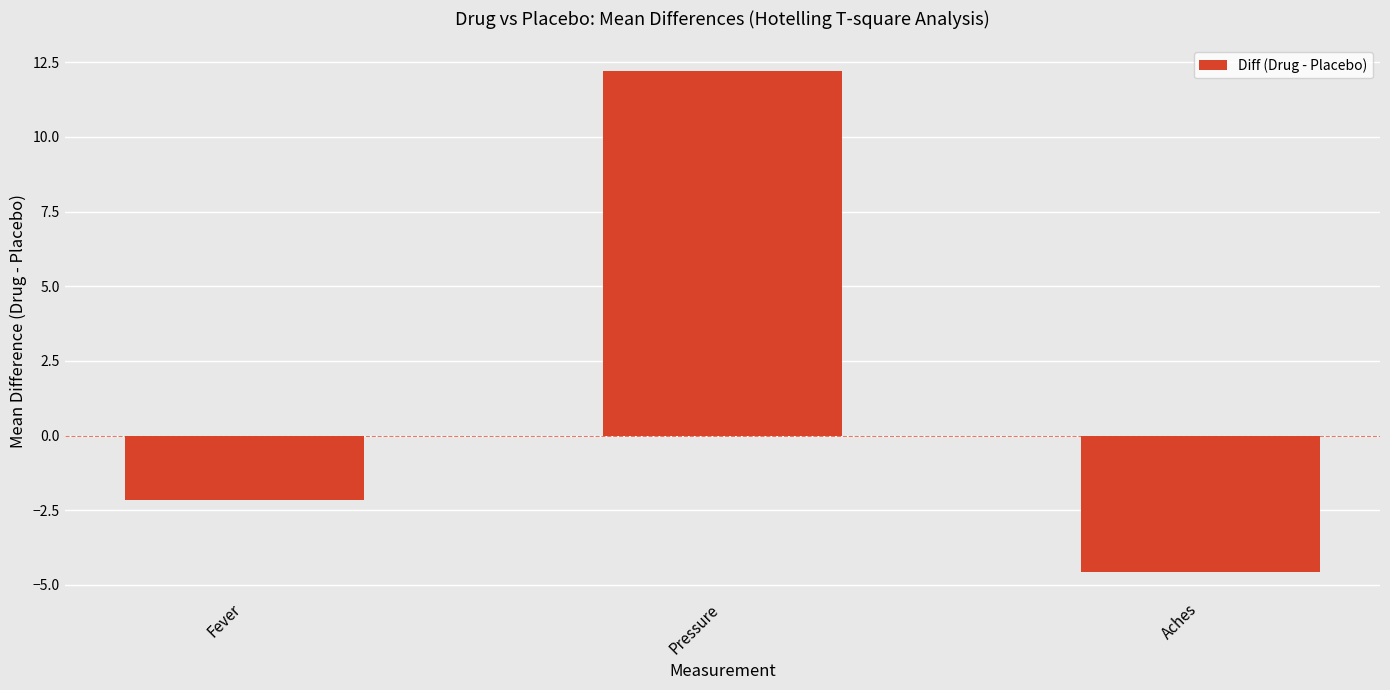

Reading left to right, extract all data points from this chart.

-2.1	12.2	-4.6